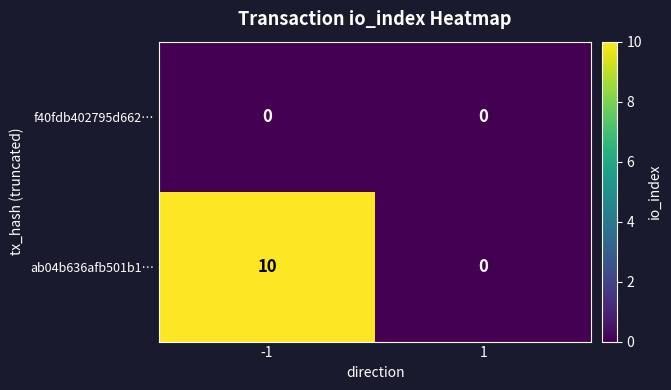

At how many categories does at least one series exceed 6?

1